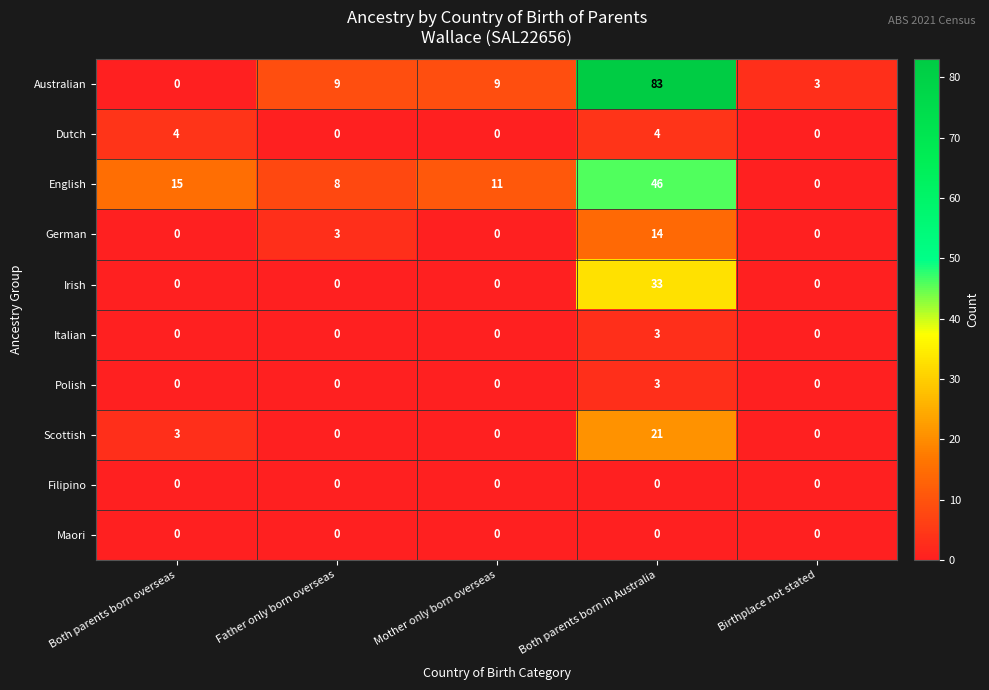

What is the difference between the highest and lowest values at Birthplace not stated?

3